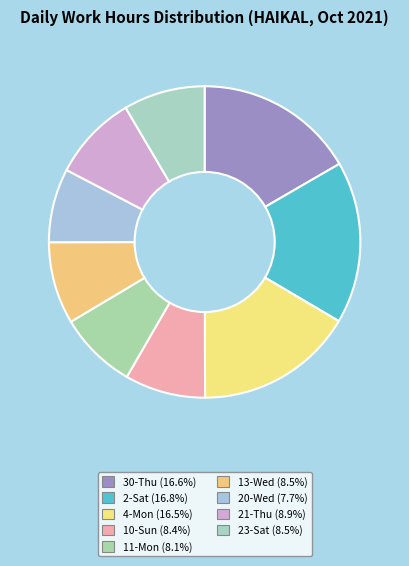

To the nearest percent, what is the combined percentage of 23-Sat and 2-Sat?

25%